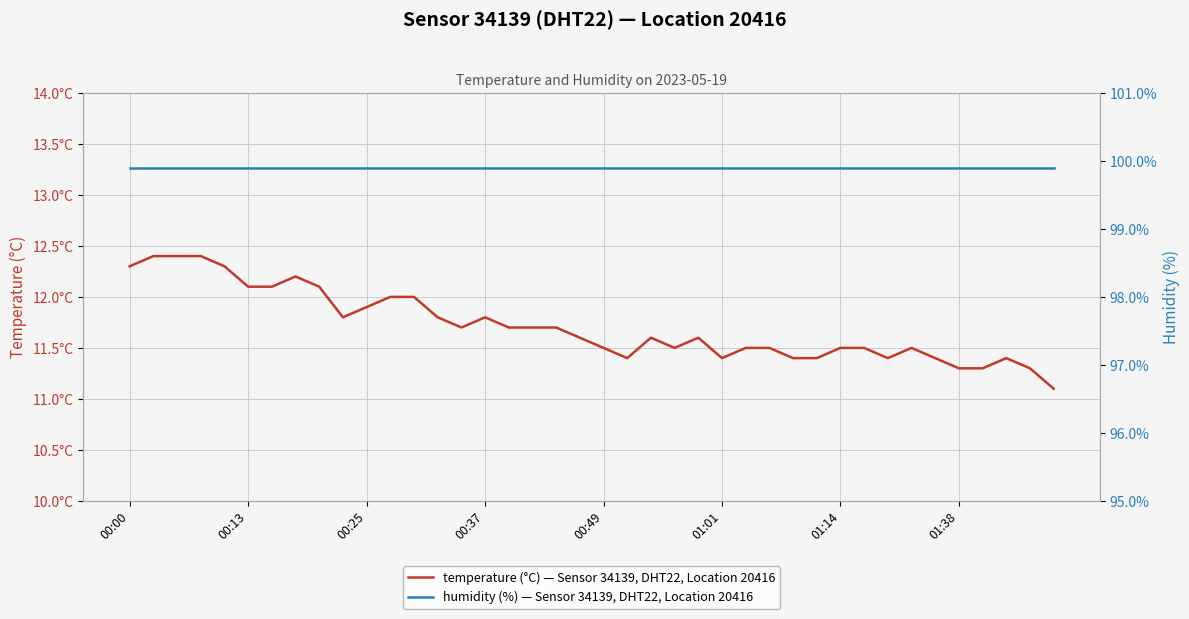

Which has a higher value, 30 or 36?

30